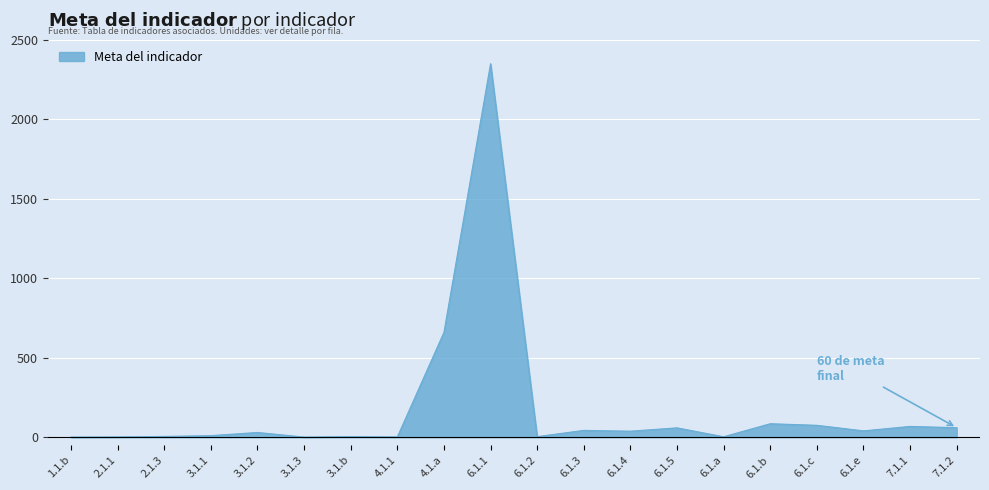

Reading left to right, transcribe all the data shown in this chart.

1.1.b=1.0	2.1.1=2.0	2.1.3=5.0	3.1.1=10.0	3.1.2=30.0	3.1.3=1.0	3.1.b=4.0	4.1.1=2.0	4.1.a=660.0	6.1.1=2350.0	6.1.2=3.7	6.1.3=43.0	6.1.4=38.0	6.1.5=59.0	6.1.a=3.0	6.1.b=85.0	6.1.c=75.0	6.1.e=40.0	7.1.1=68.0	7.1.2=60.0